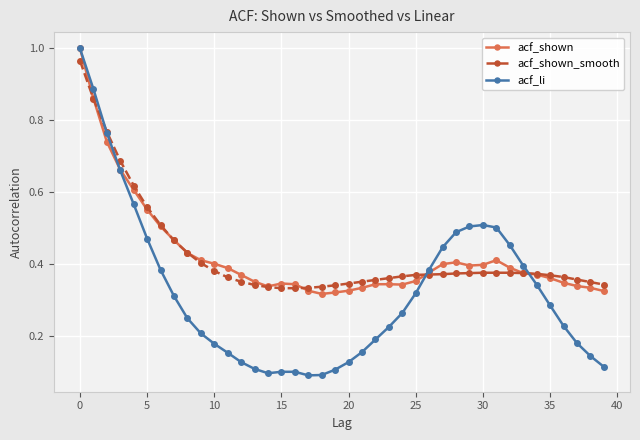

Which series has the widest spread of values?

acf_li